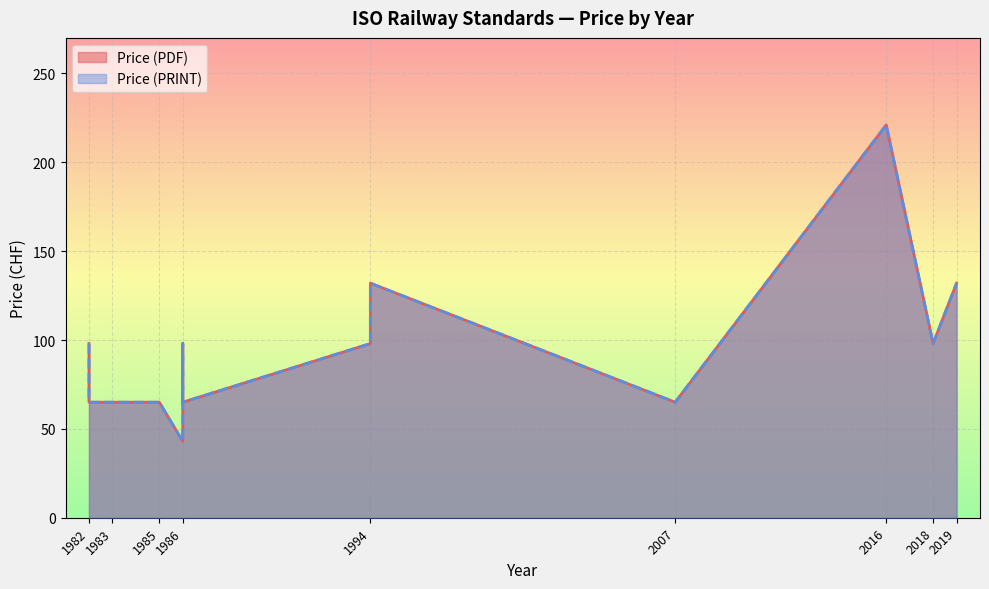

How many categories are shown in the chart?

15